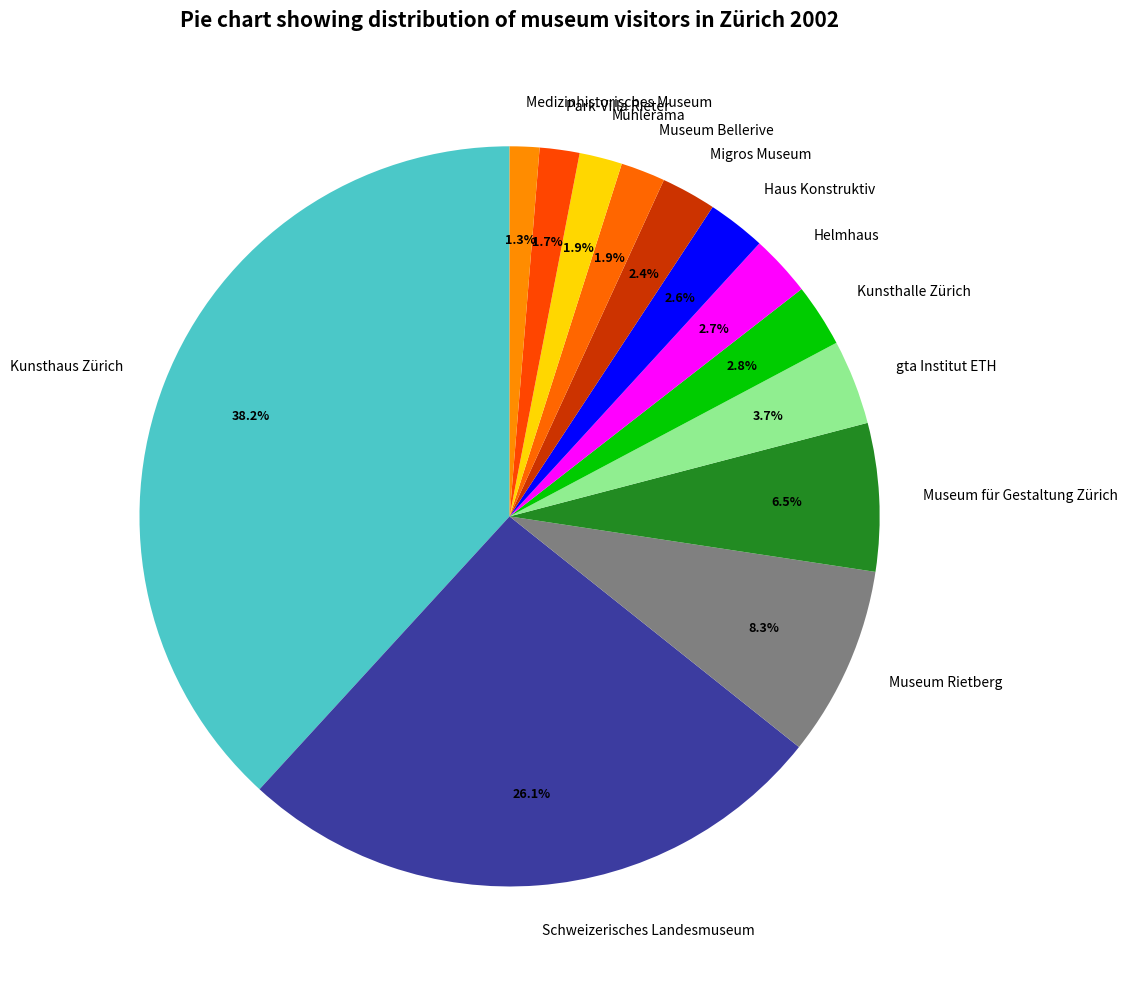

Approximately how many times larger is the value at Medizinhistorisches Museum compared to Migros Museum?

0.5